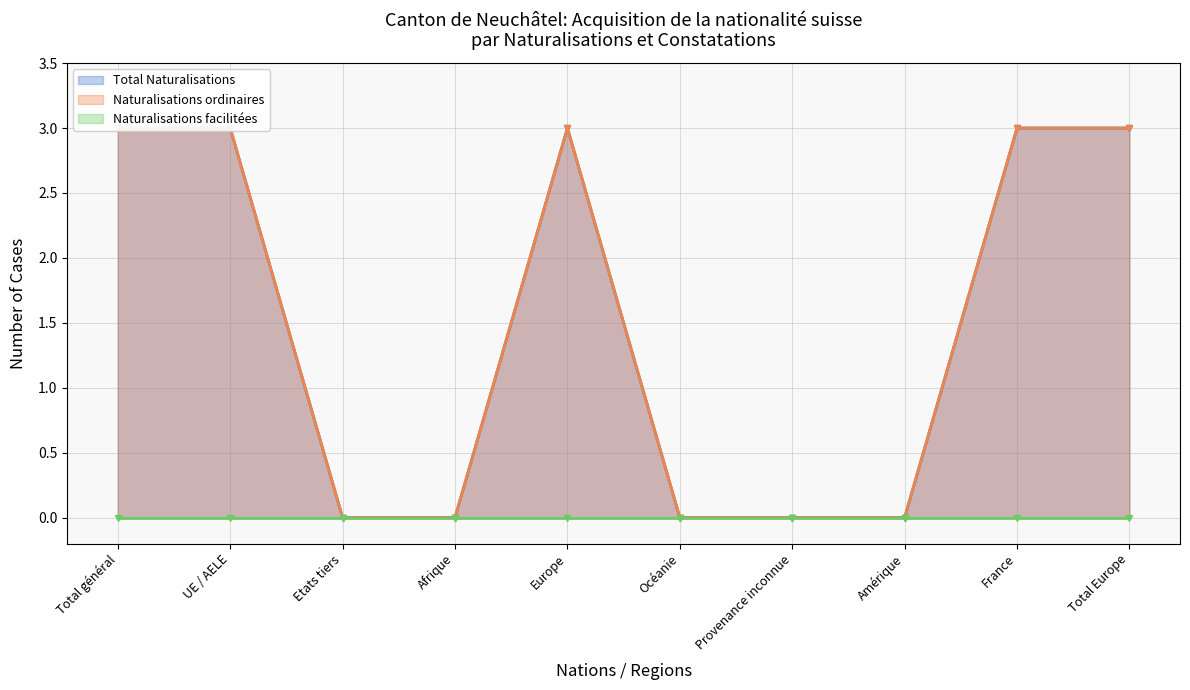

What is the difference between the Naturalisations ordinaires values at Total Europe and Etats tiers?

3